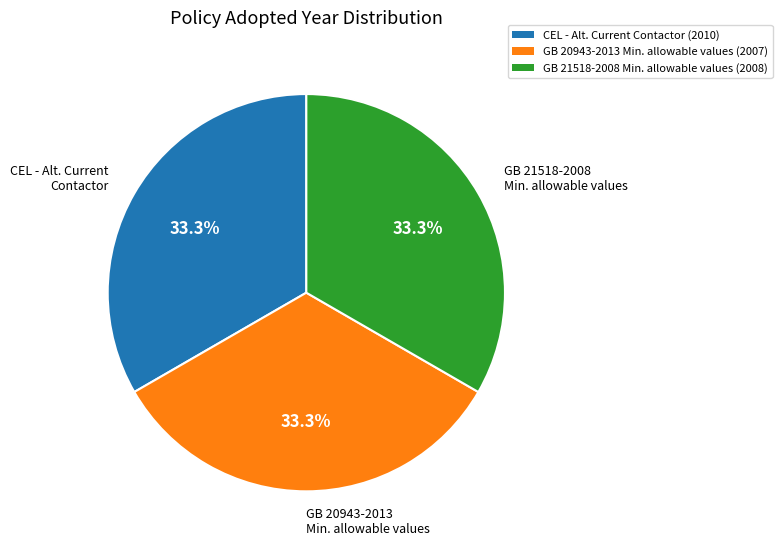

Do GB 21518-2008 Min. allowable values and GB 20943-2013 Min. allowable values together represent more than half of the pie?

Yes